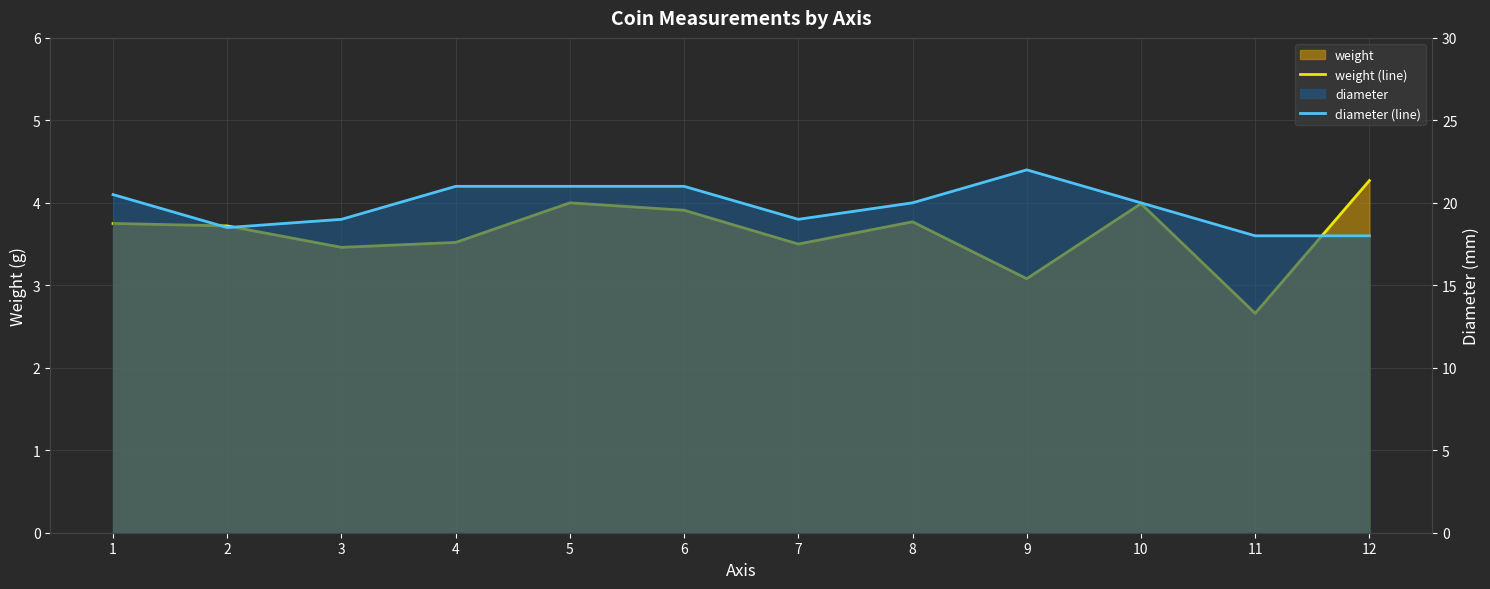

Between 3 and 6, which series saw the biggest shift?

diameter (line)